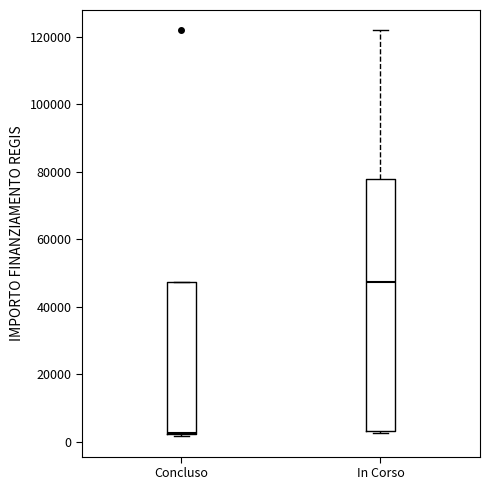

Reading left to right, transcribe this box plot: for each box, give where its median line is, the range the box spans, and where its two whiskers end, as read against the y-axis. The values are not printed on the chart, so give them approximately, as read against the axis.

Concluso: median 2000, box 2000 to 48000, whiskers 2000 to 48000
In Corso: median 48000, box 4000 to 78000, whiskers 2000 to 122000